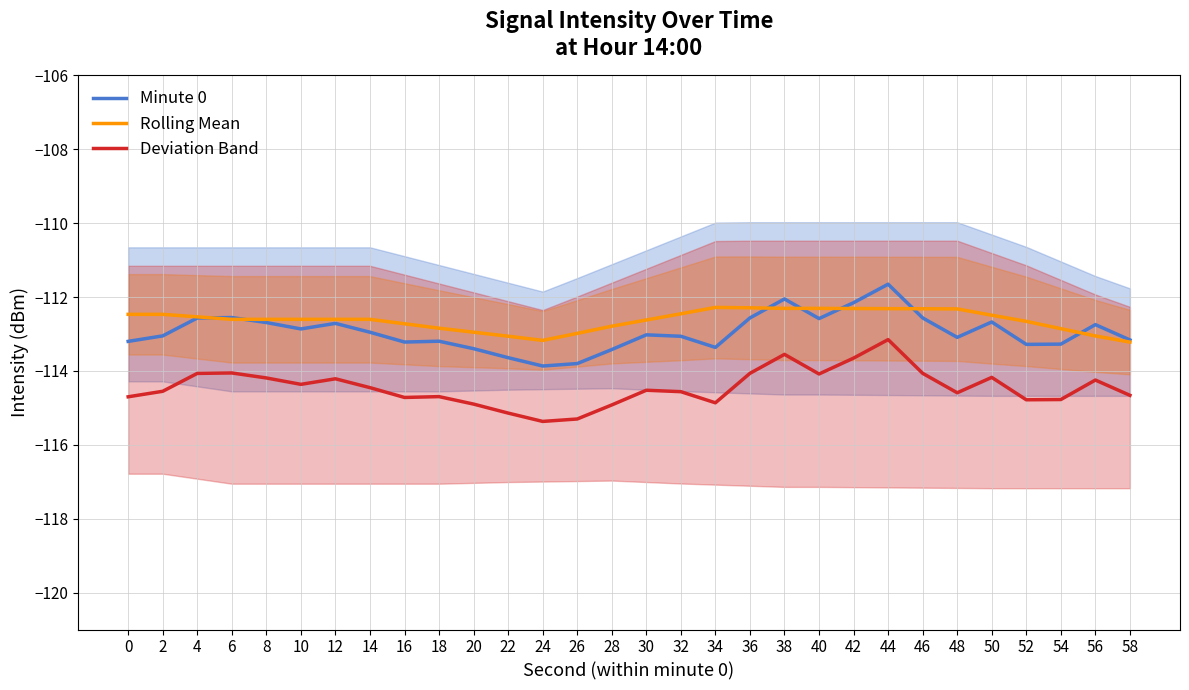

Reading right to left, transcribe all the data shown in this chart.

Minute 0: 58=-113.2	56=-112.7	54=-113.3	52=-113.3	50=-112.7	48=-113.1	46=-112.6	44=-111.7	42=-112.2	40=-112.6	38=-112.1	36=-112.6	34=-113.4	32=-113.1	30=-113.0	28=-113.4	26=-113.8	24=-113.9	22=-113.6	20=-113.4	18=-113.2	16=-113.2	14=-113.0	12=-112.7	10=-112.9	8=-112.7	6=-112.6	4=-112.6	2=-113.1	0=-113.2
Rolling Mean: 58=-113.2	56=-113.1	54=-112.9	52=-112.7	50=-112.5	48=-112.3	46=-112.3	44=-112.3	42=-112.3	40=-112.3	38=-112.3	36=-112.3	34=-112.3	32=-112.5	30=-112.6	28=-112.8	26=-113.0	24=-113.2	22=-113.1	20=-113.0	18=-112.8	16=-112.7	14=-112.6	12=-112.6	10=-112.6	8=-112.6	6=-112.6	4=-112.5	2=-112.5	0=-112.5
Deviation Band: 58=-114.7	56=-114.2	54=-114.8	52=-114.8	50=-114.2	48=-114.6	46=-114.1	44=-113.2	42=-113.7	40=-114.1	38=-113.6	36=-114.1	34=-114.9	32=-114.6	30=-114.5	28=-114.9	26=-115.3	24=-115.4	22=-115.1	20=-114.9	18=-114.7	16=-114.7	14=-114.5	12=-114.2	10=-114.4	8=-114.2	6=-114.1	4=-114.1	2=-114.6	0=-114.7